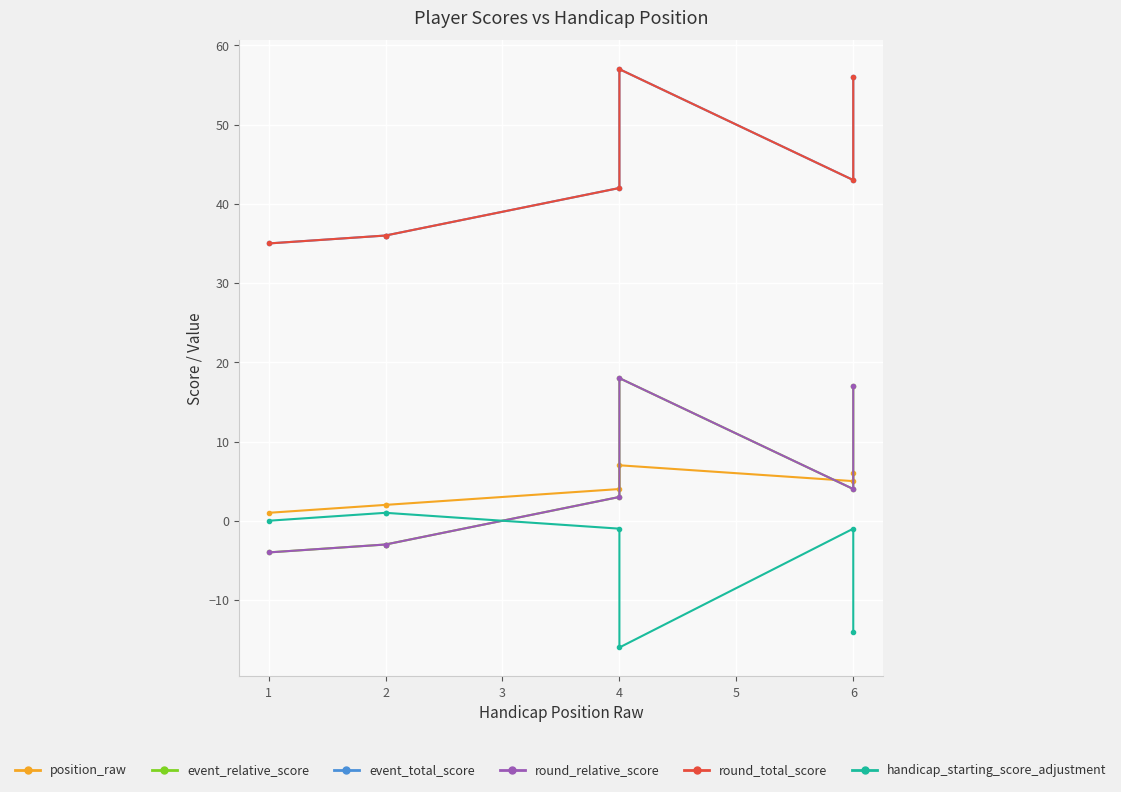

What are all the series names shown in the legend?

position_raw, event_relative_score, event_total_score, round_relative_score, round_total_score, handicap_starting_score_adjustment